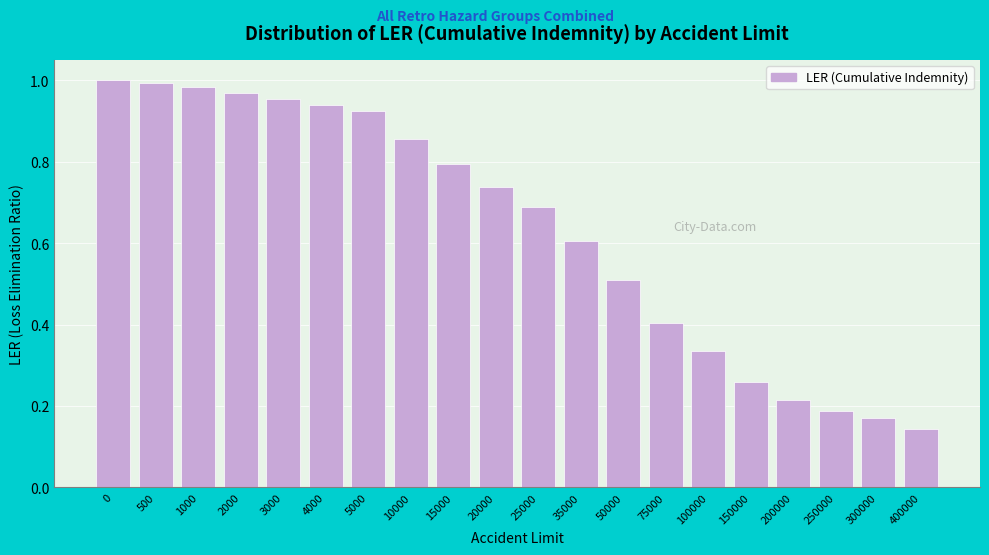

Is it true that the value at 200000 is 0.4?

False